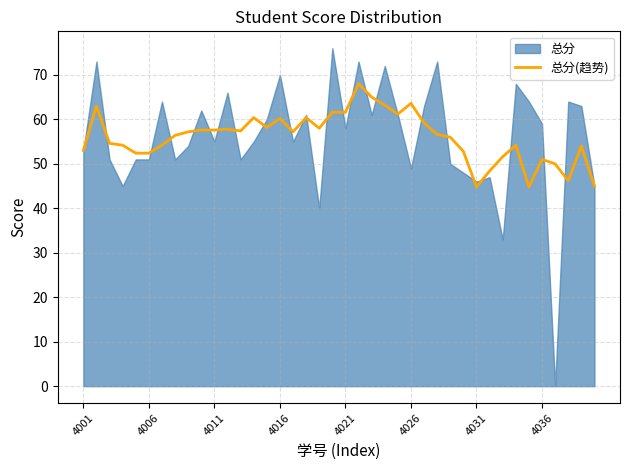

True or false: the data shows 16.5 at 17.

False